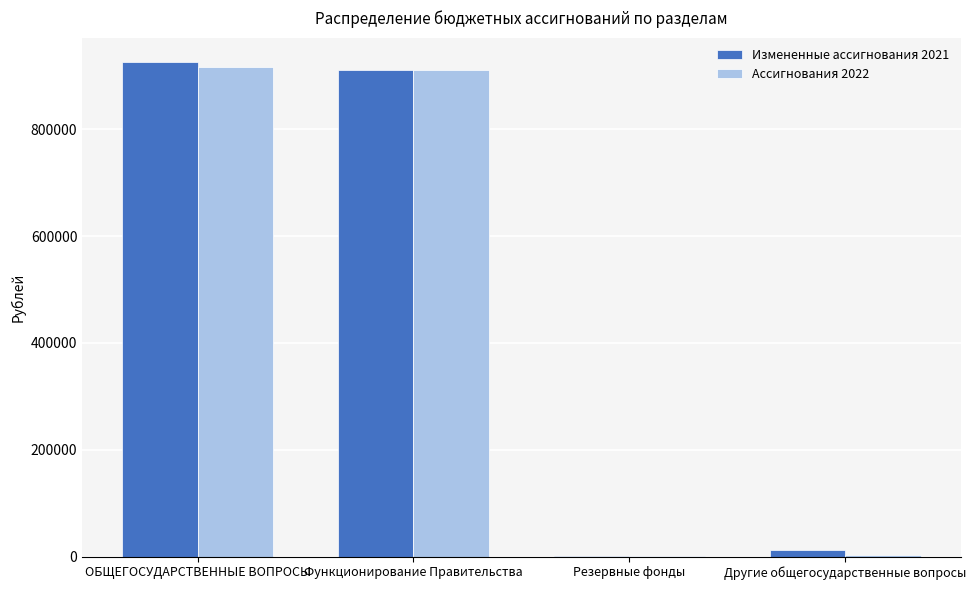

Count the number of categories in the chart.

4